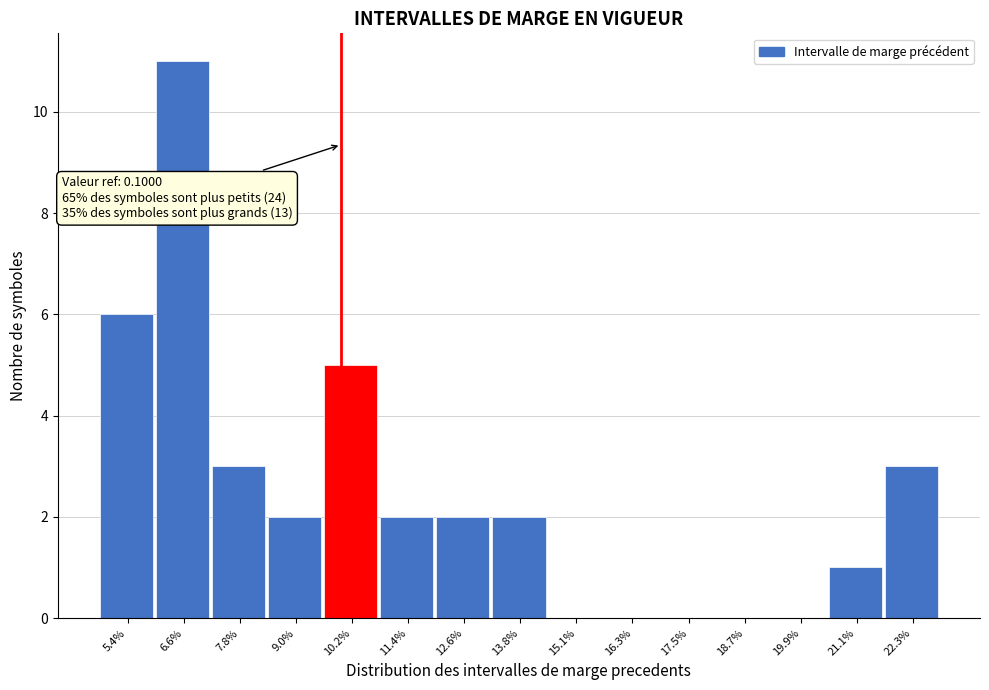

Reading left to right, extract all data points from this chart.

5.4%=6	6.6%=11	7.8%=3	9.0%=2	10.2%=5	11.4%=2	12.6%=2	13.8%=2	15.1%=0	16.3%=0	17.5%=0	18.7%=0	19.9%=0	21.1%=1	22.3%=3